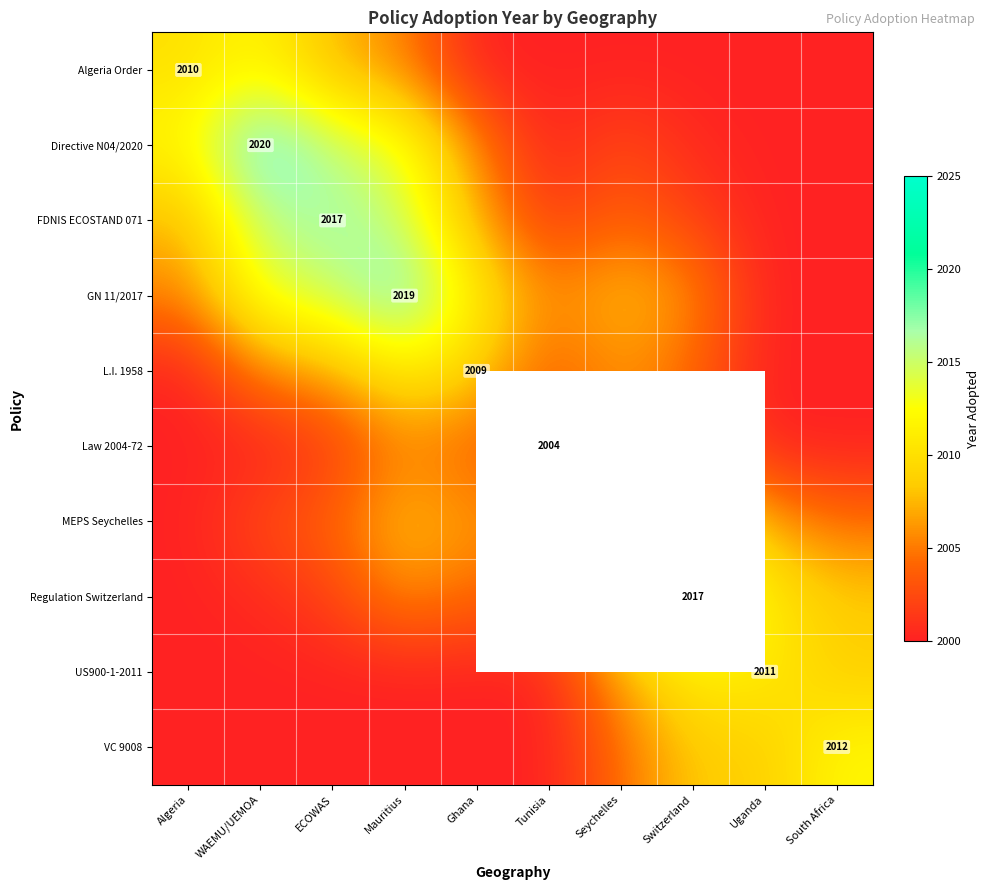

The VC 9008 series shows 2012.0 at South Africa. True or false?

True